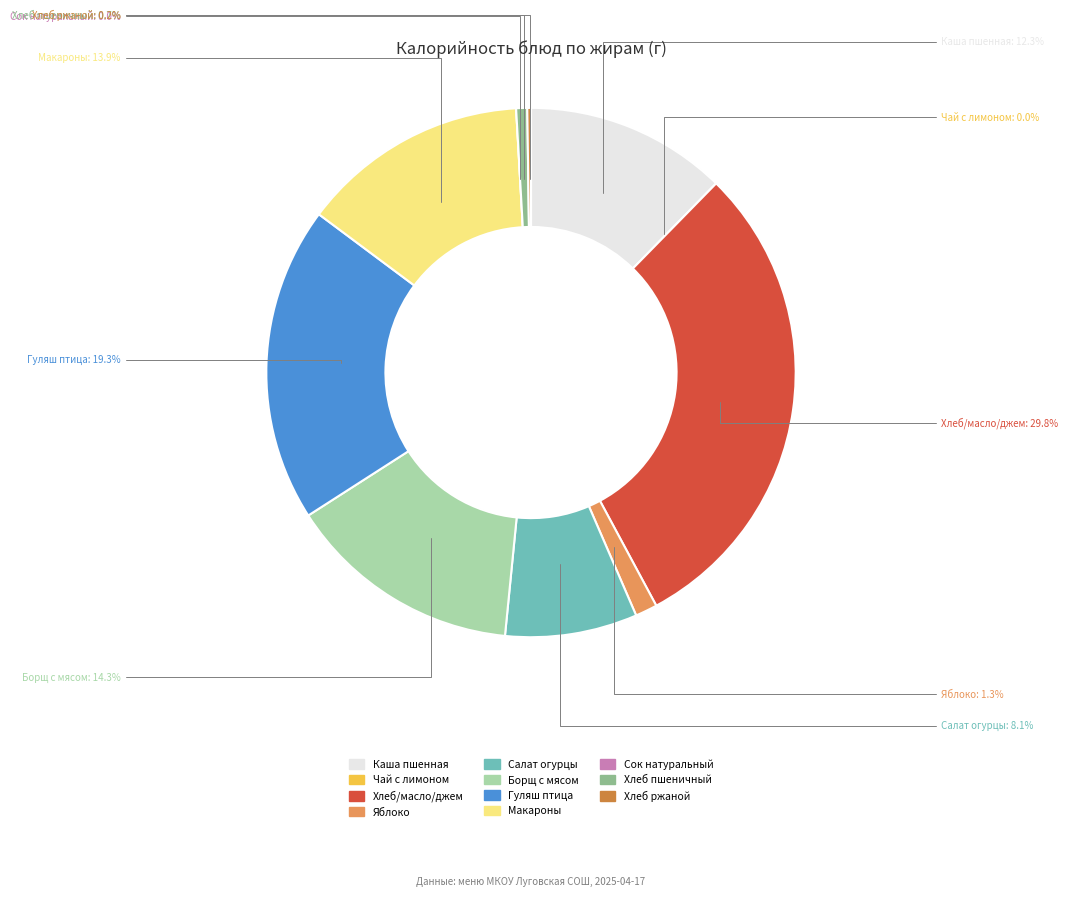

What percentage is the Хлеб пшеничный slice, to the nearest percent?

1%